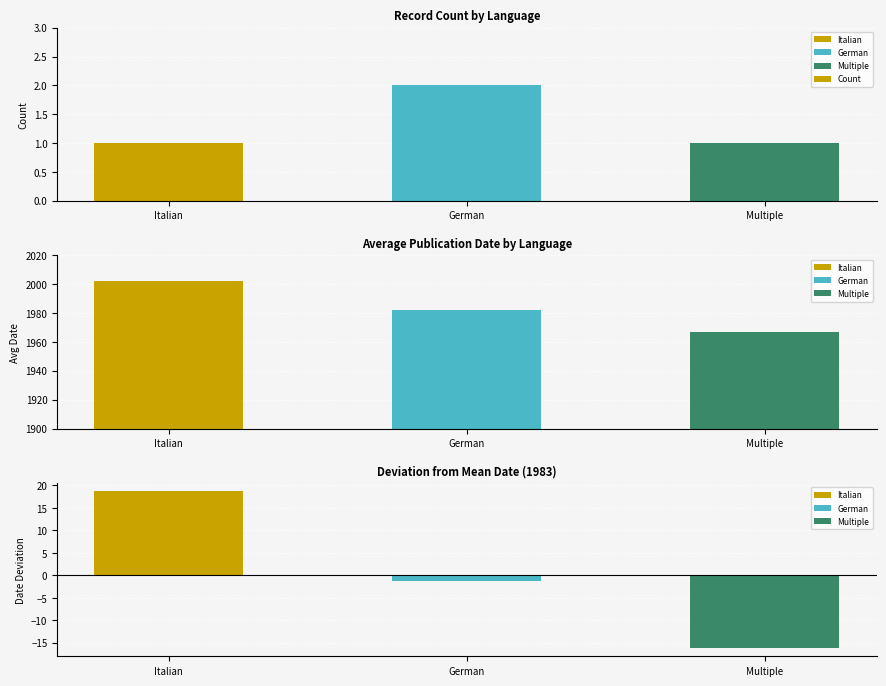

How many categories are shown in the chart?

3